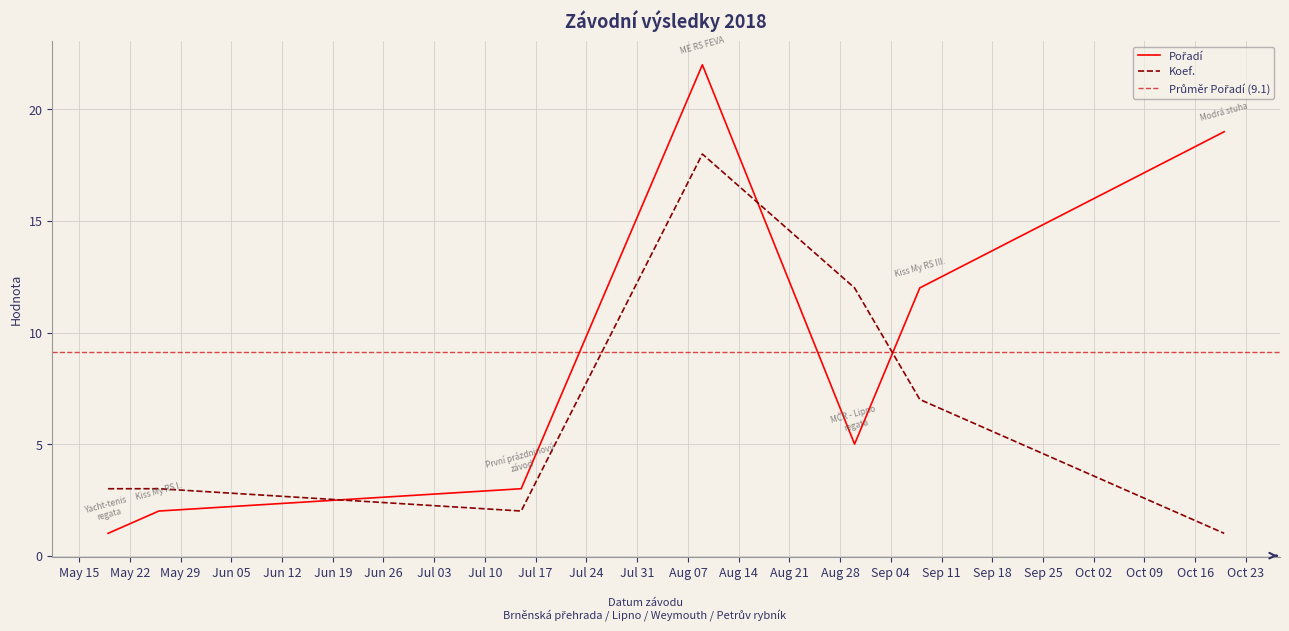

How many distinct data groups are displayed?

2